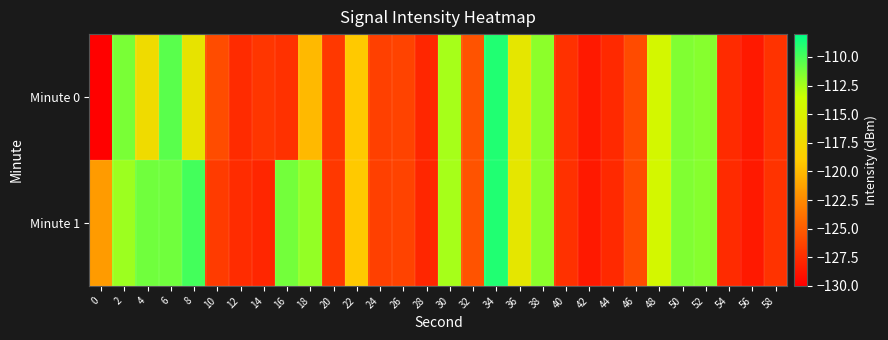

What is the difference between the highest and lowest values at 6?

0.7